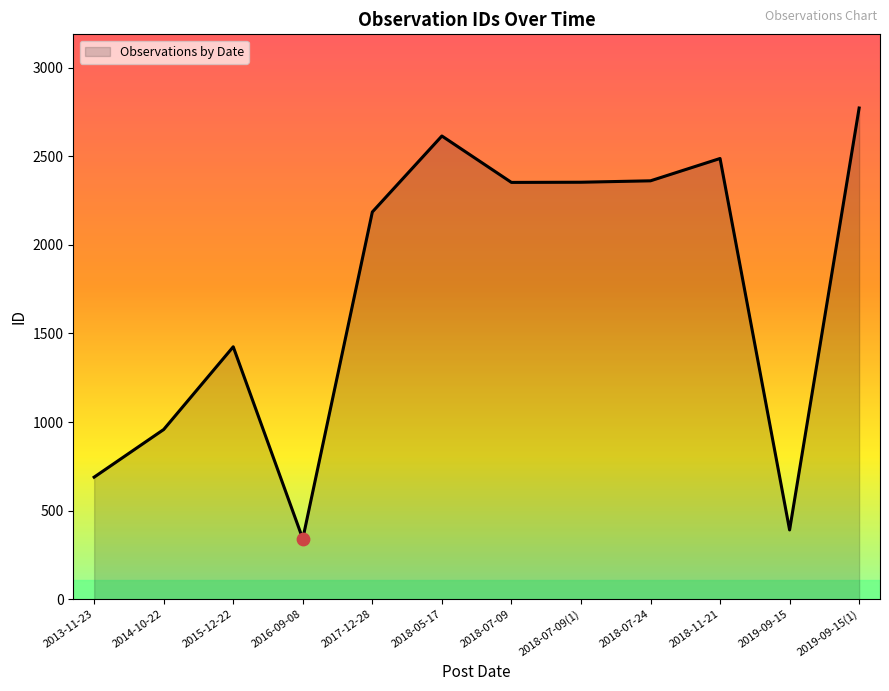

Which has a higher value, 2019-09-15 or 2013-11-23?

2013-11-23